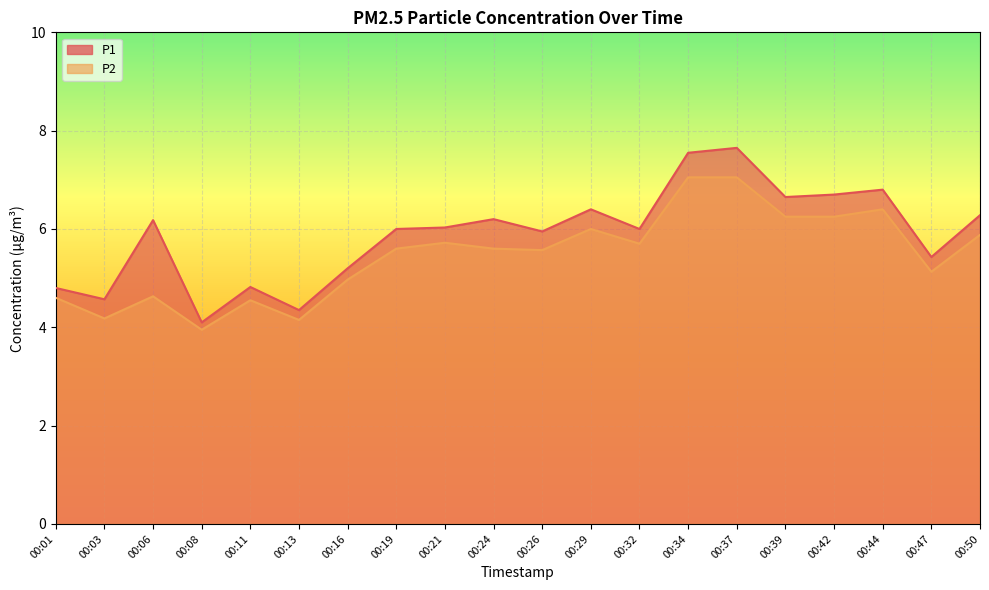

At 00:24, list the series in order from largest to smallest.

P1, P2